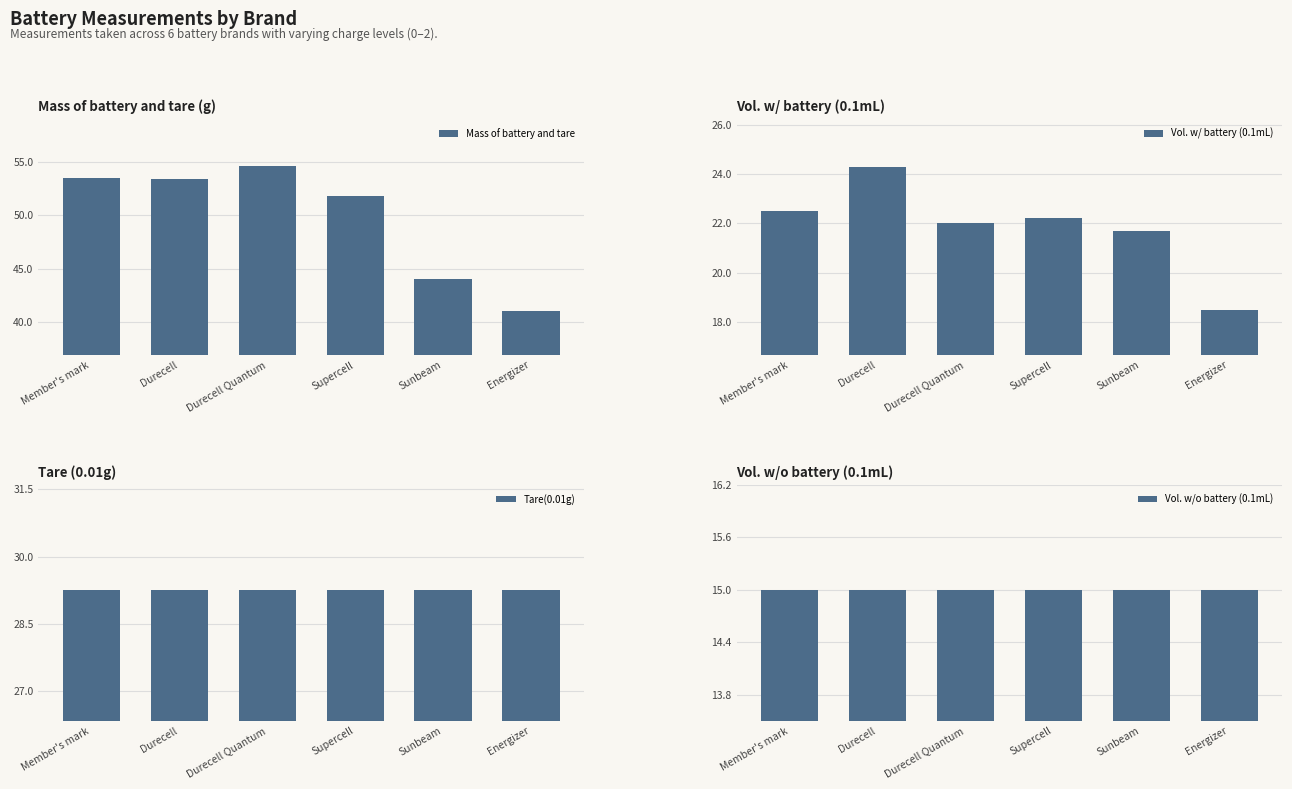

What is the label of the 2nd bar from the left?

Durecell